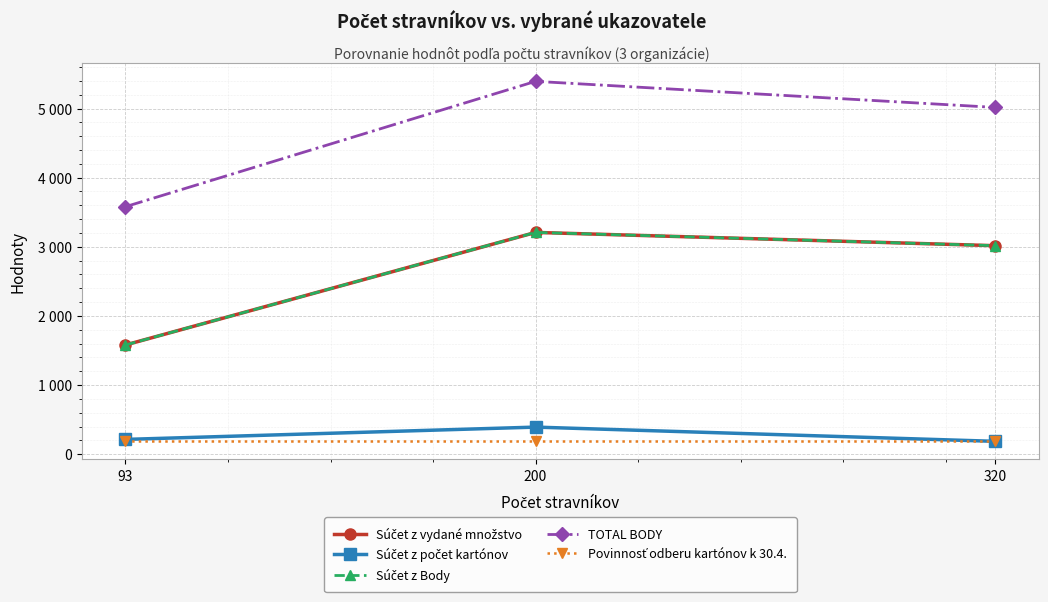

Is the value of Súčet z počet kartónov at 93 greater than the value of Povinnosť odberu kartónov k 30.4. at 93?

Yes